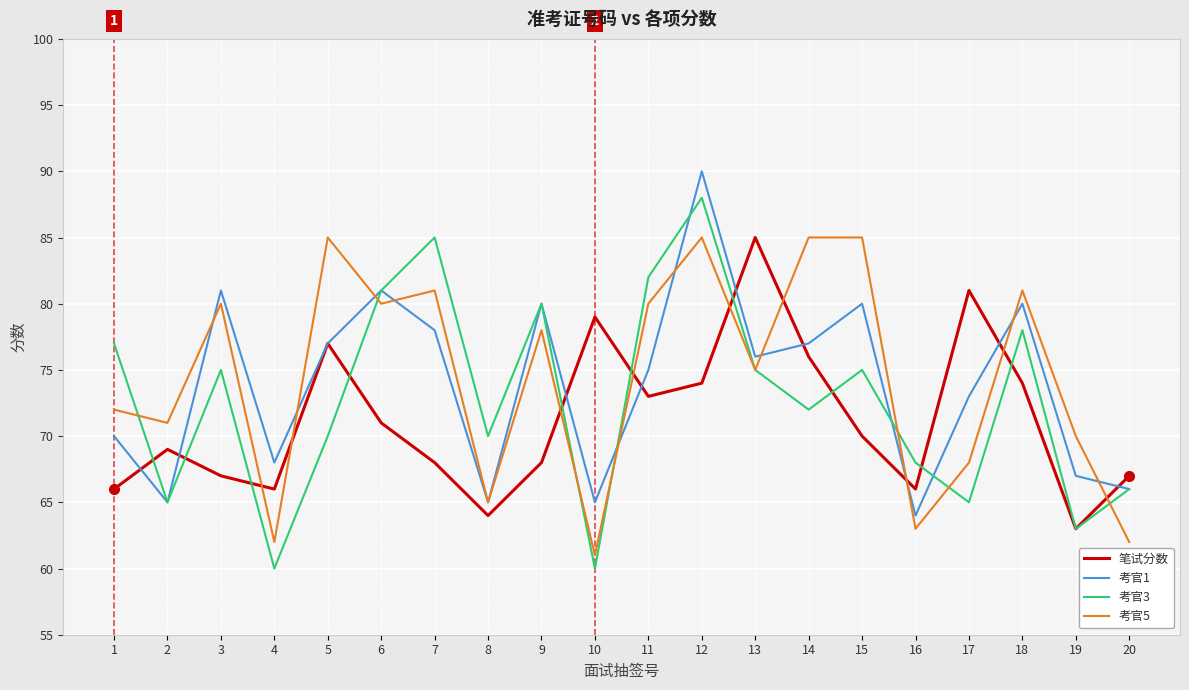

What is the spread (max minus min) of values at 15?

15